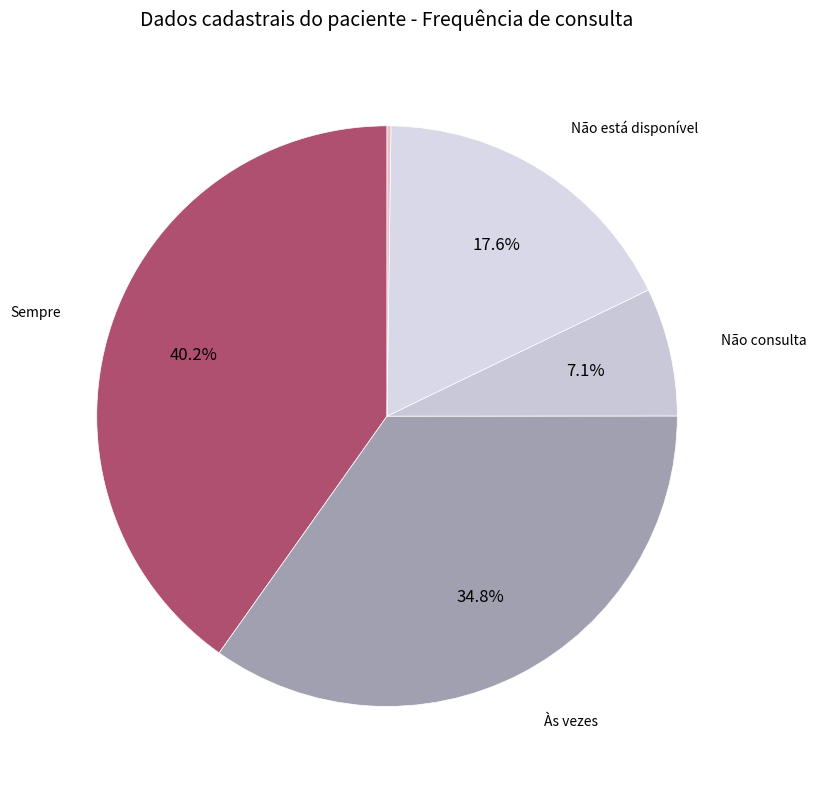

Which category has the biggest portion of the pie?

Sempre